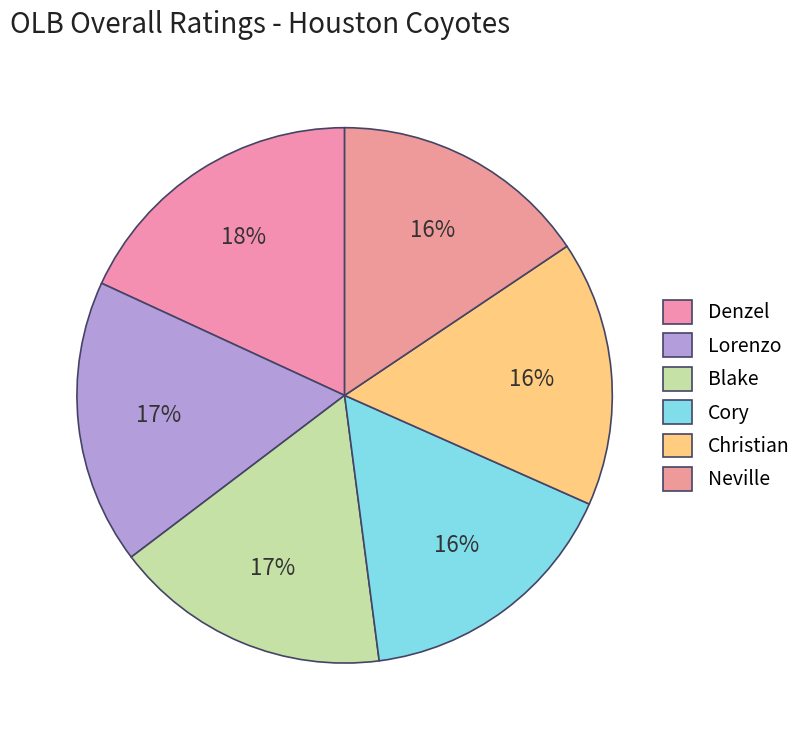

How many segments does this pie chart have?

6